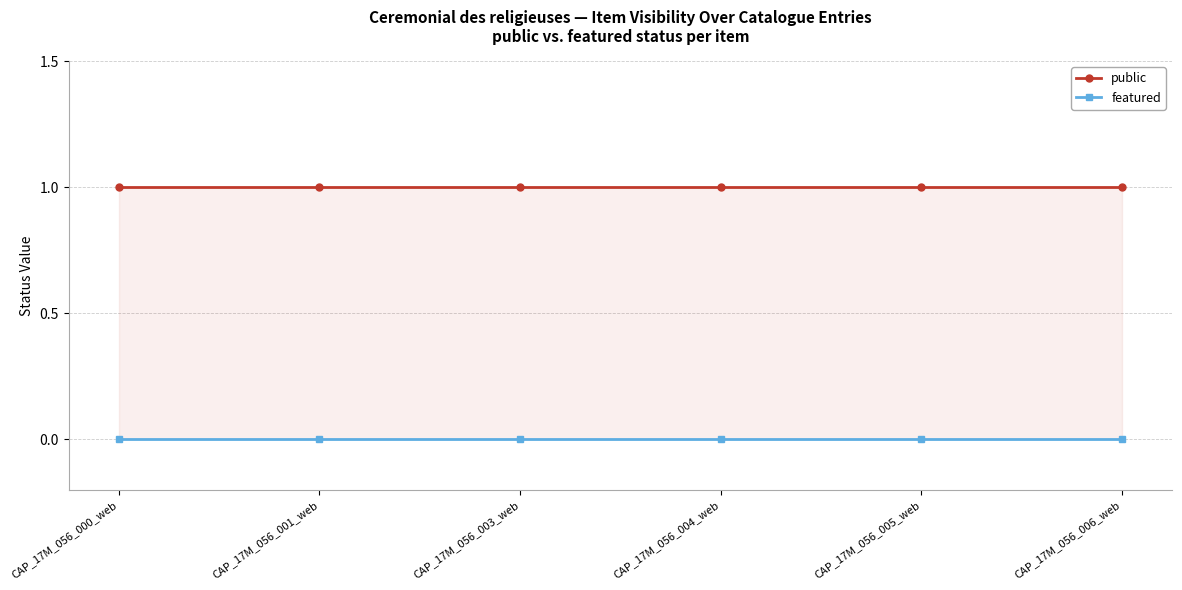

Which category has the highest value across all series?

CAP_17M_056_000_web